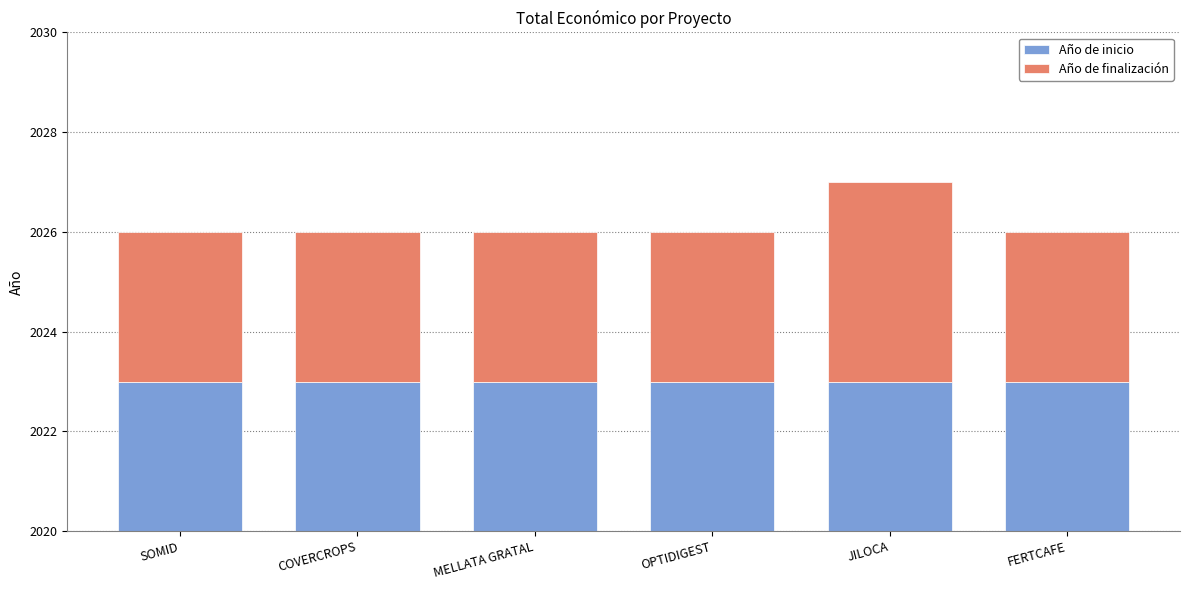

What is the label of the 1st bar from the left?

SOMID